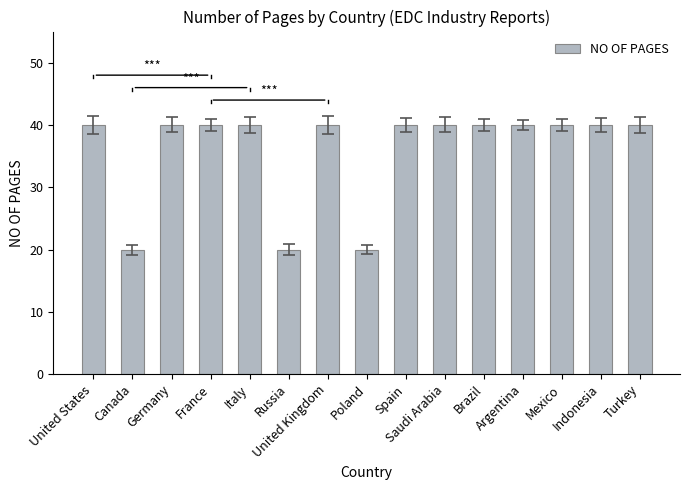

What is the minimum value shown in the chart?

20